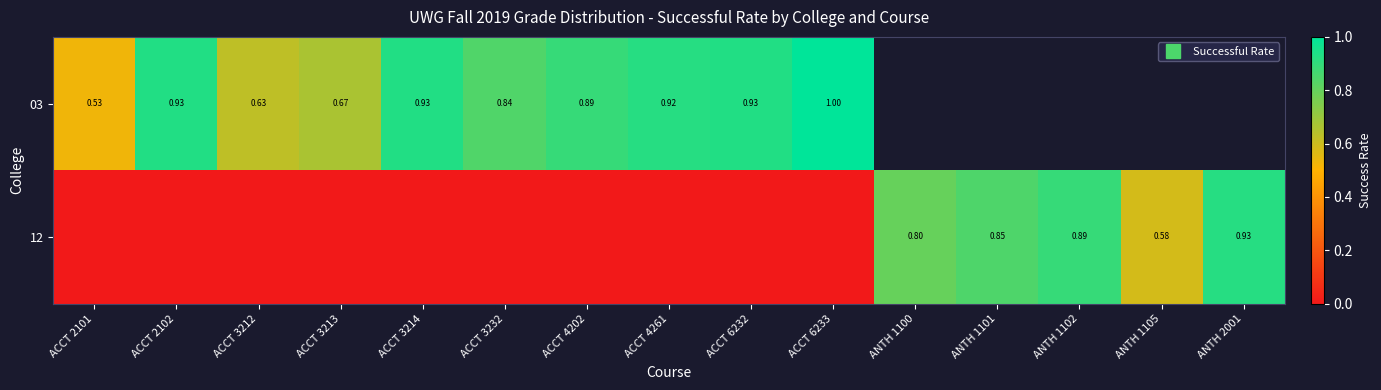

List the labels in order of 12 value, largest first.

ANTH 2001, ANTH 1102, ANTH 1101, ANTH 1100, ANTH 1105, ACCT 2101, ACCT 2102, ACCT 3212, ACCT 3213, ACCT 3214, ACCT 3232, ACCT 4202, ACCT 4261, ACCT 6232, ACCT 6233